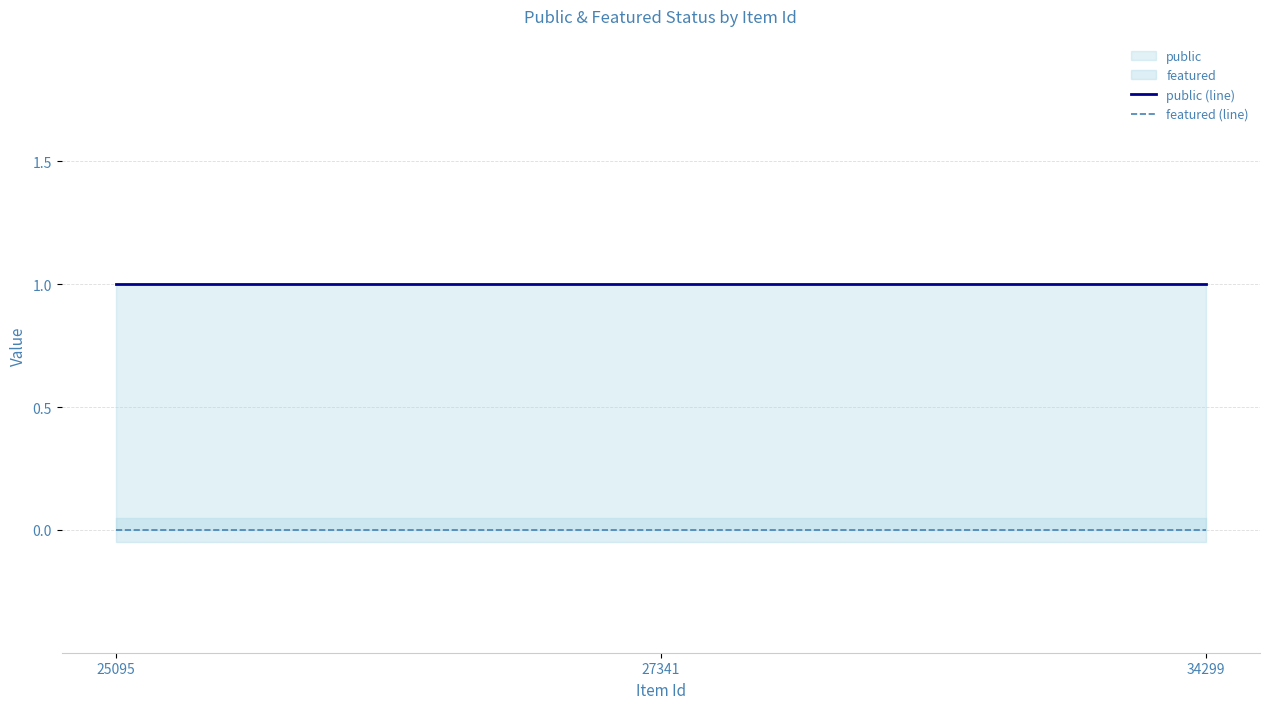

Is it true that featured (line) equals 0 at 25095?

True